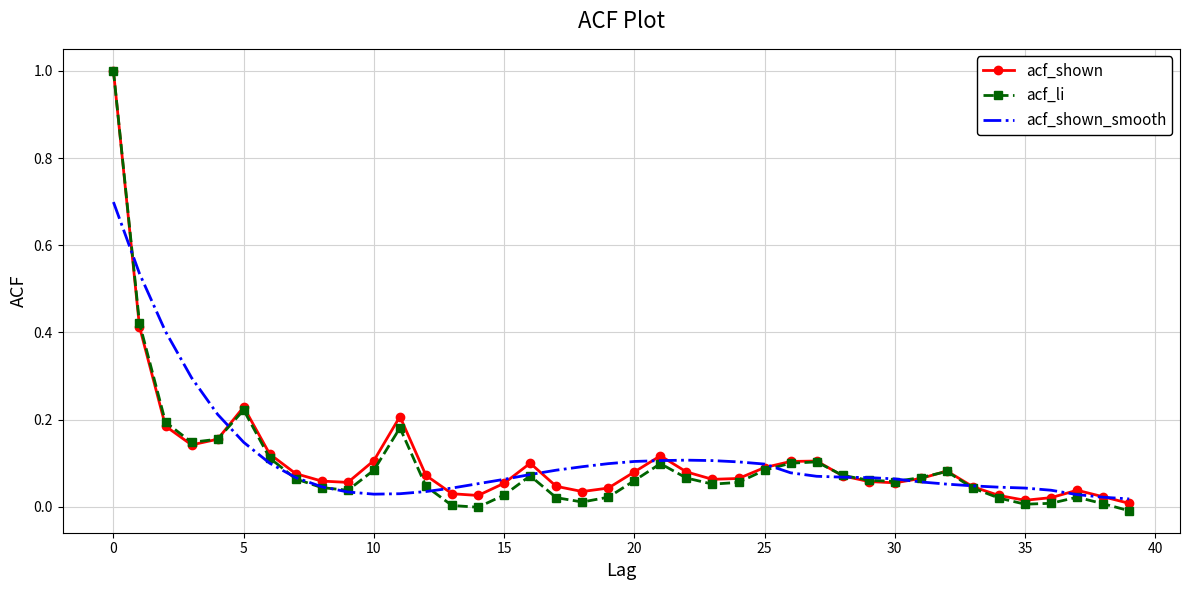

What is the highest value of the acf_shown series?

1.0